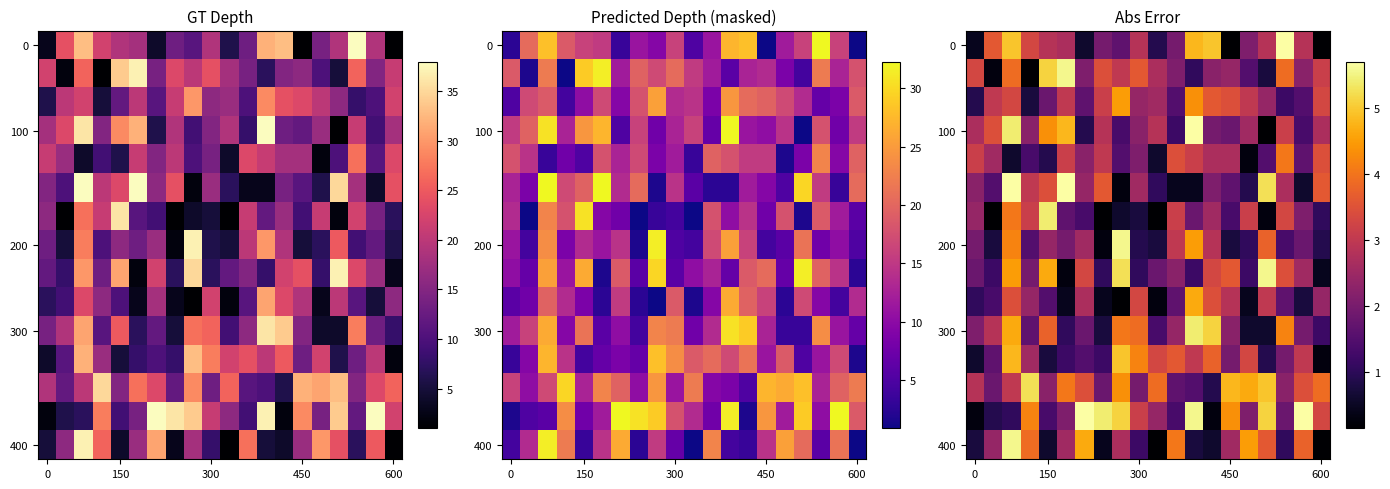

What is the smallest value displayed?

0.2